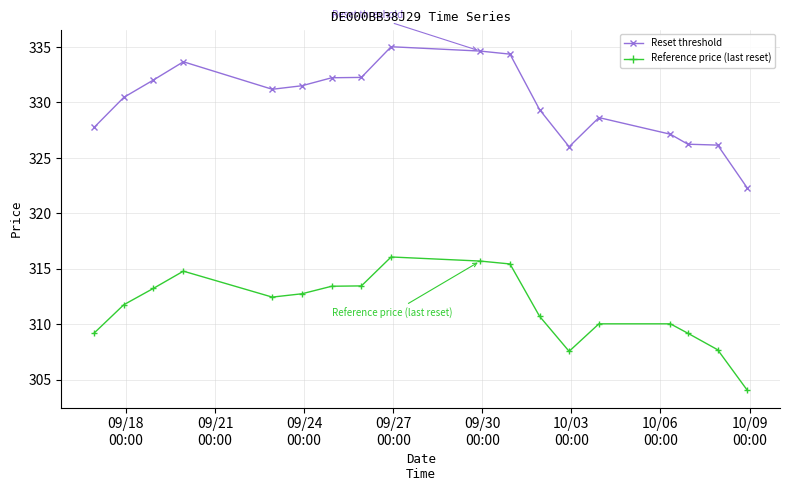

What is the value of the Reset threshold point at the 15th from the left?

327.1